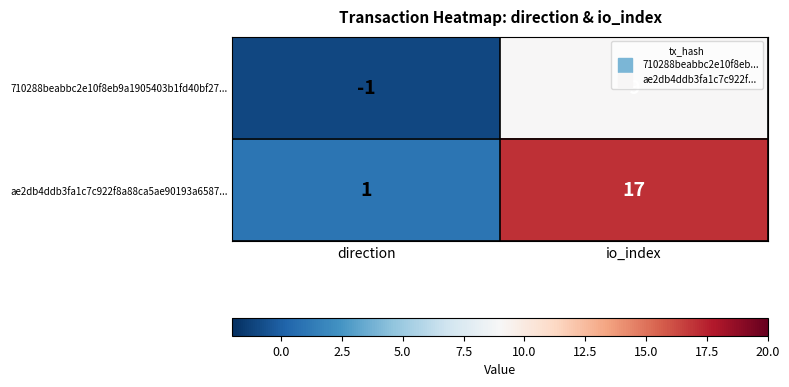

At which label is 710288beabbc2e10f8eb9a1905403b1fd40bf27... closest to 4?

direction